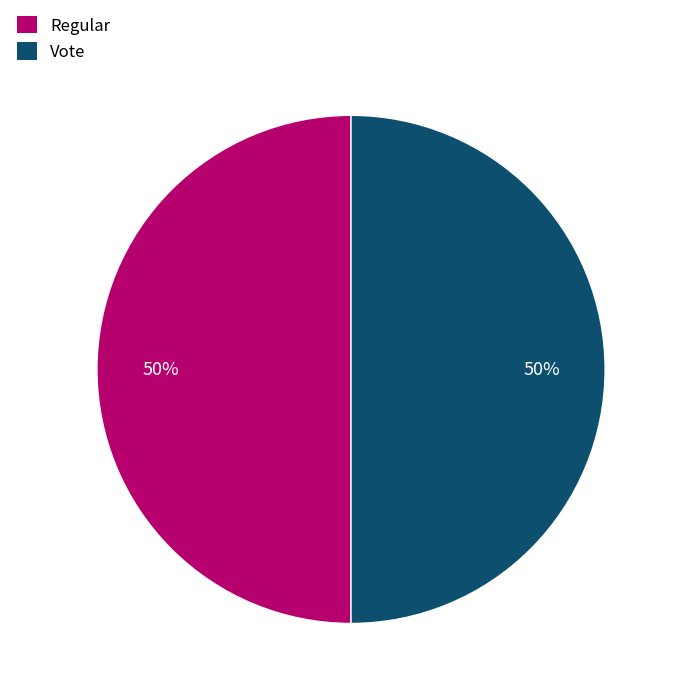

Is it true that Regular is 1% of the pie?

False